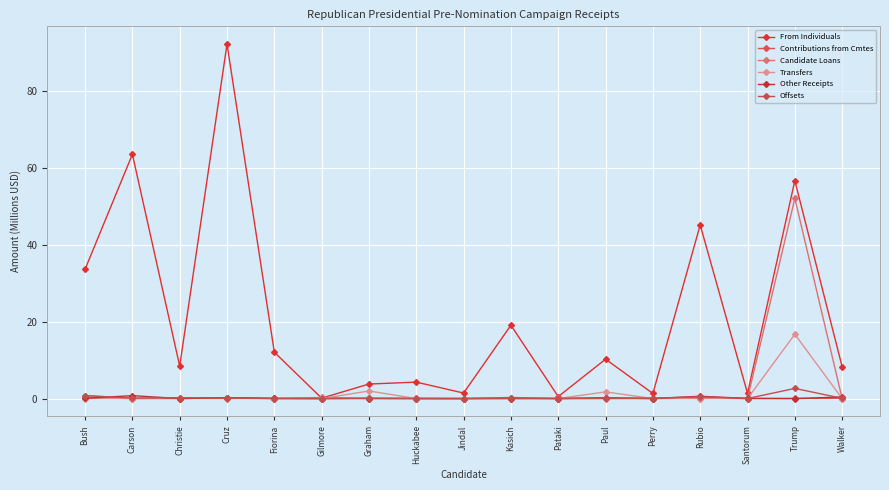

At which label does Offsets reach its peak?

Trump